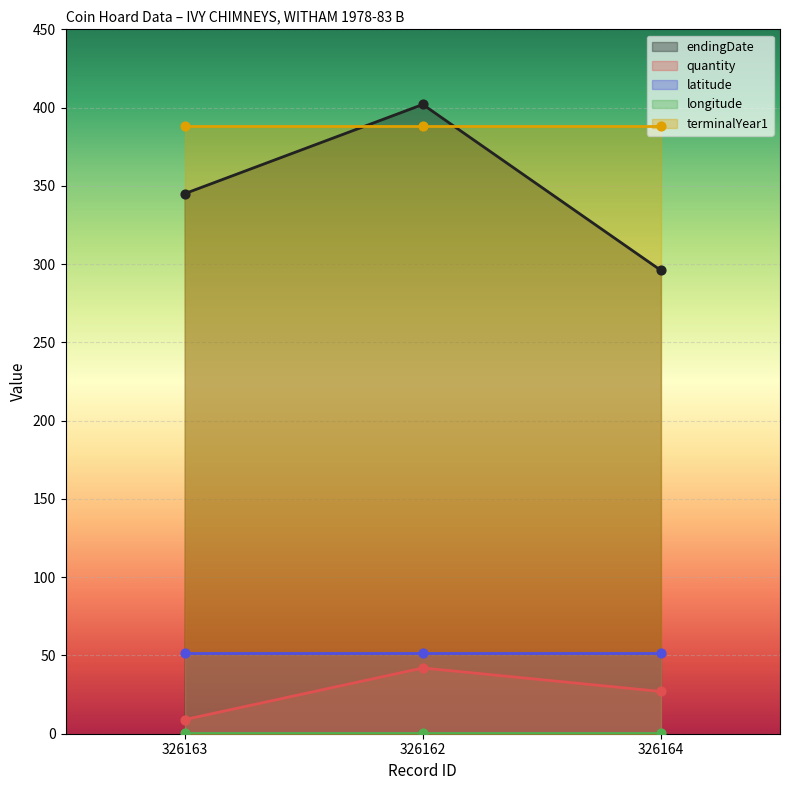

What is the total value across all series at 326163?

794.4